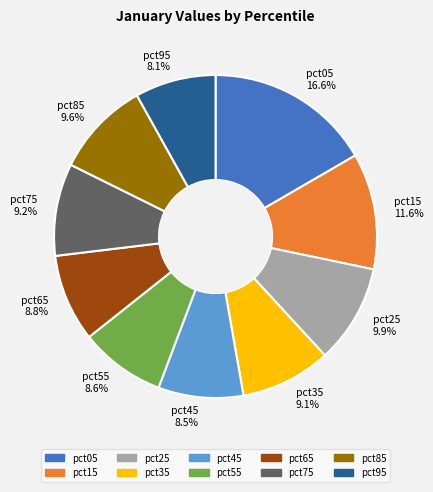

How many slices are in this pie chart?

10